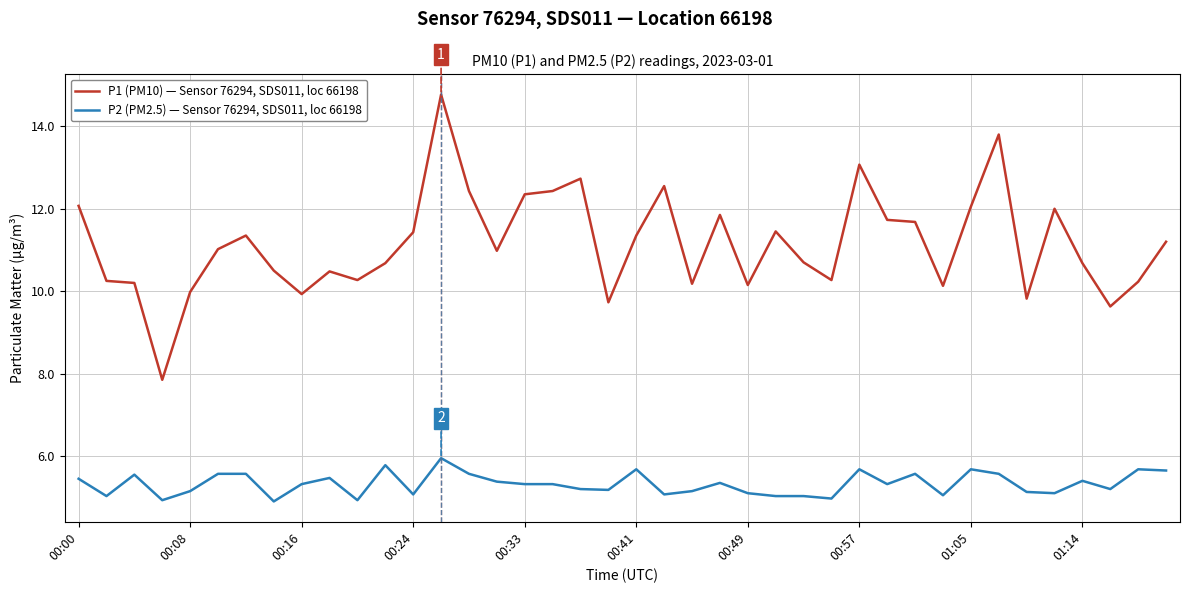

True or false: P2 (PM2.5) — Sensor 76294, SDS011, loc 66198 and P1 (PM10) — Sensor 76294, SDS011, loc 66198 cross at least once.

False